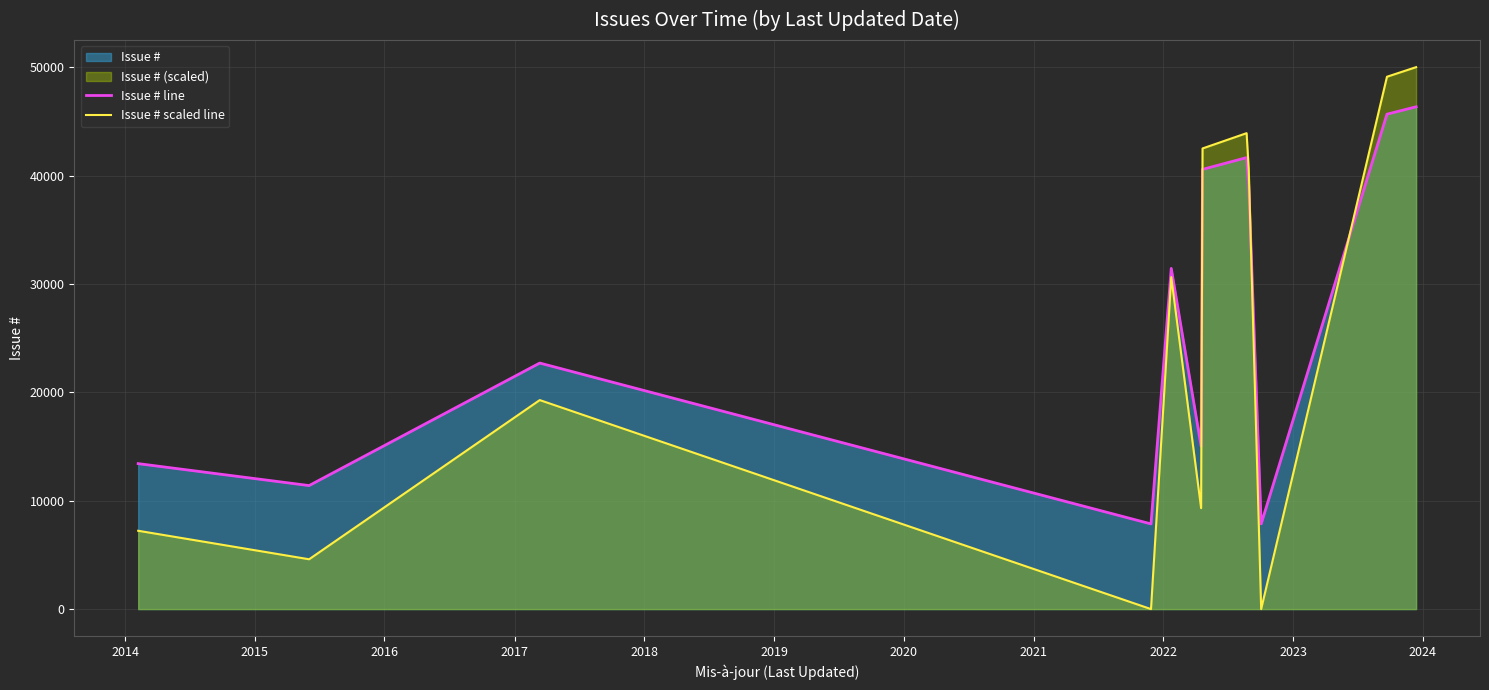

Rank the series by their maximum value, from lowest to highest.

Issue # line, Issue # scaled line